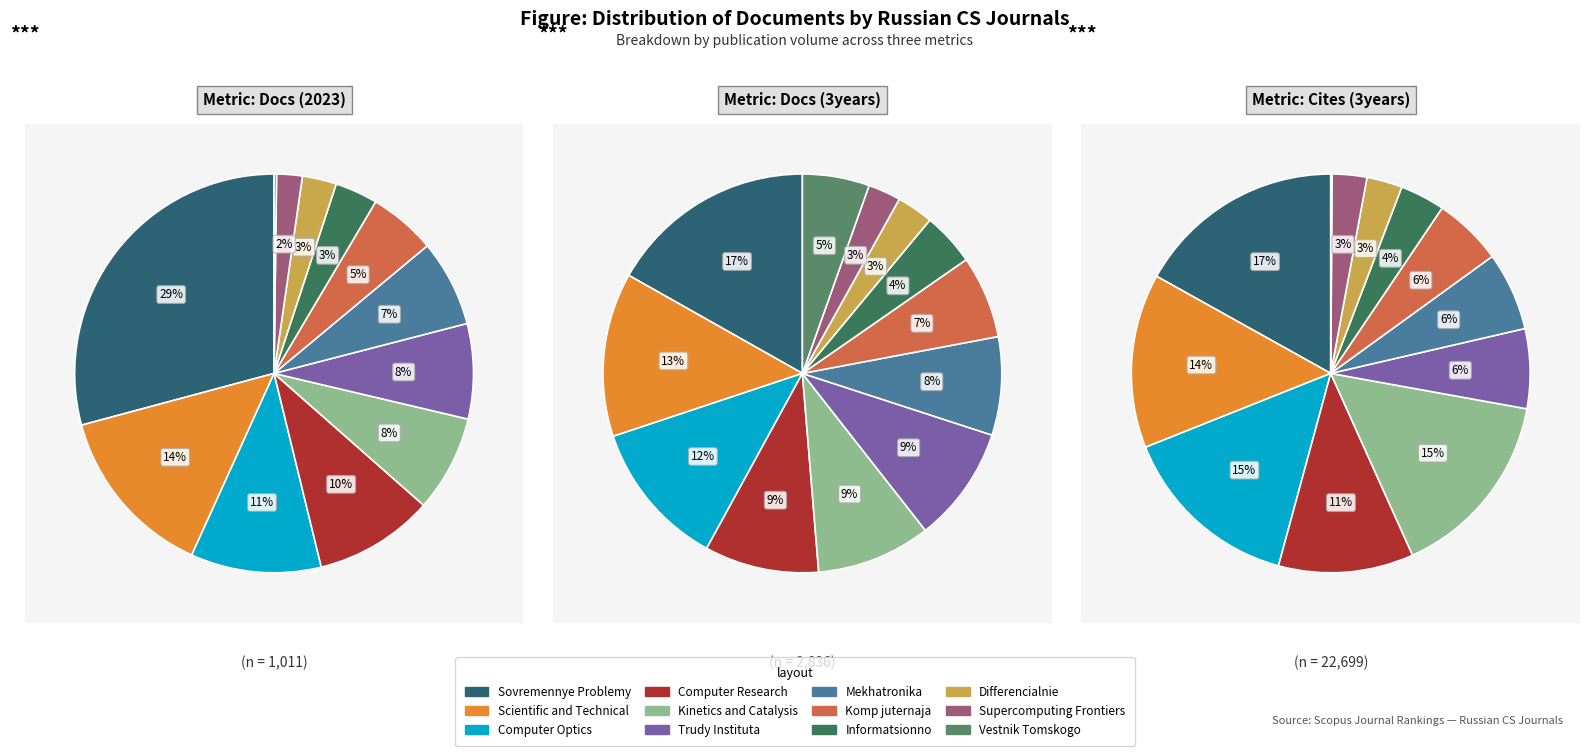

The Informatsionno slice represents 1% of the pie. True or false?

False